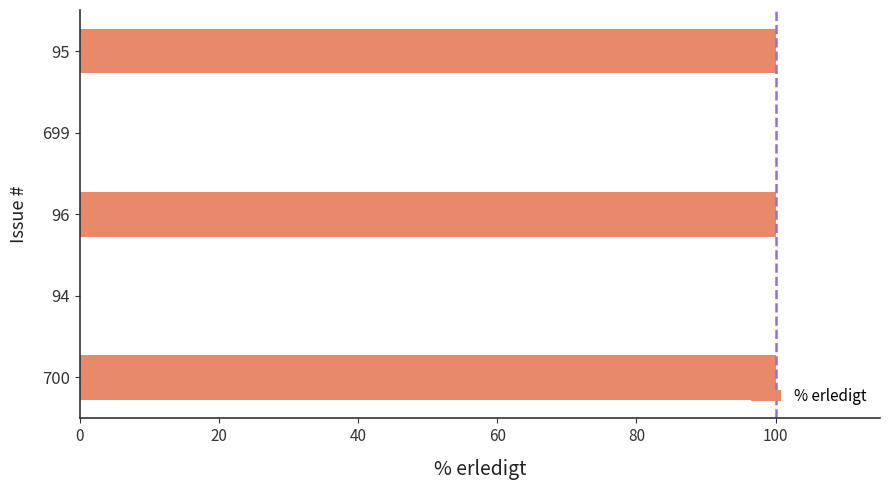

What is the greatest value displayed?

100